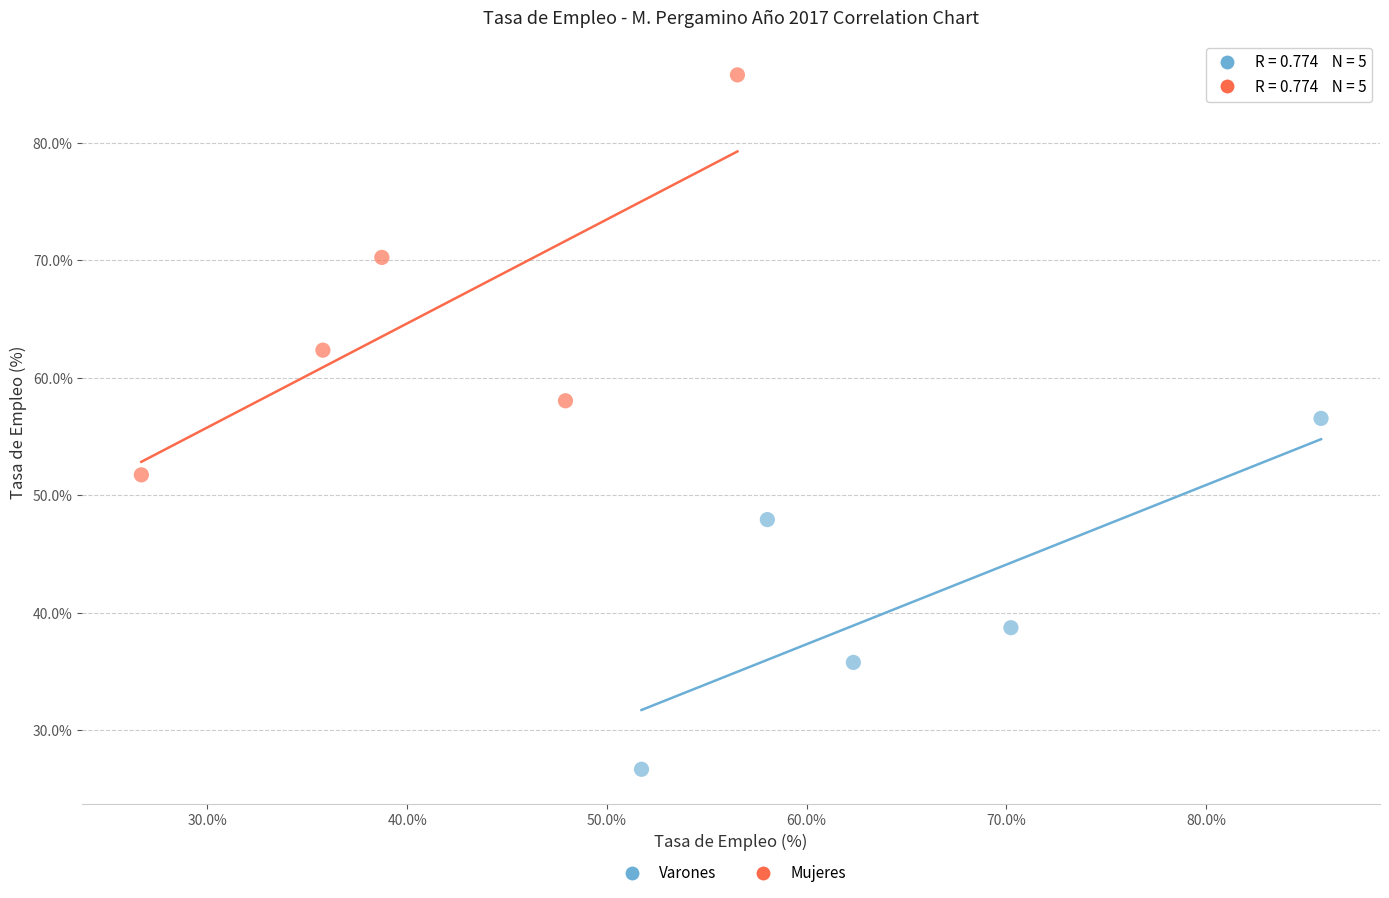

Which series contains the lowest Y value?

Varones